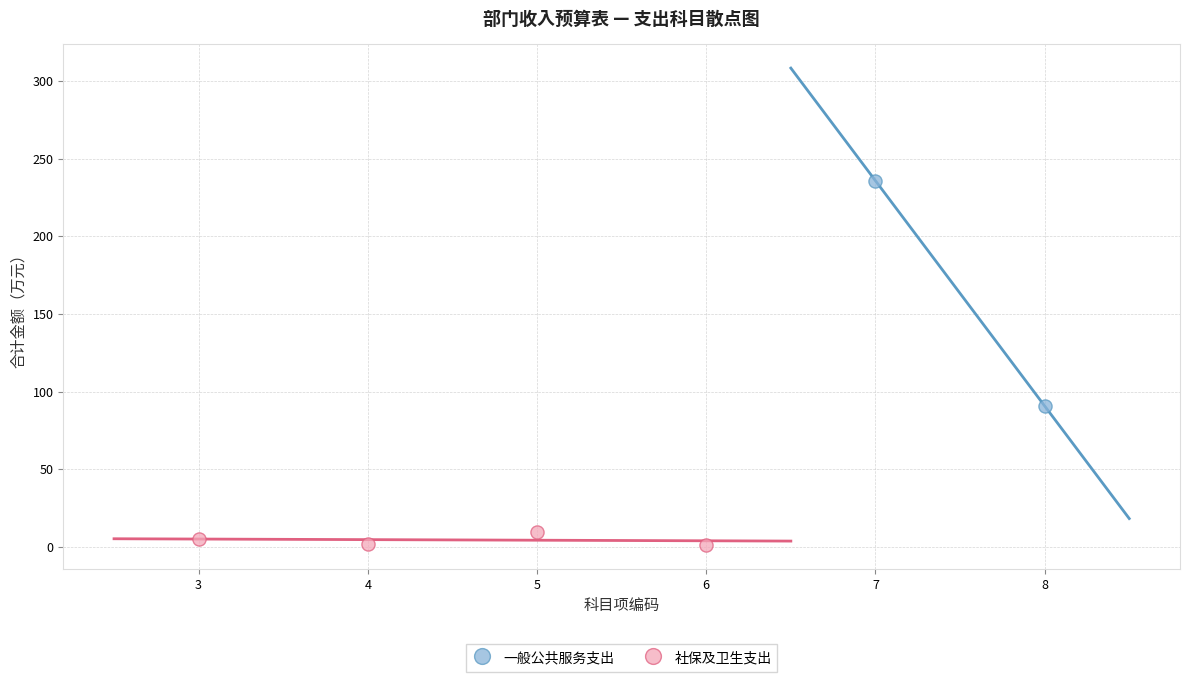

Which series has the largest Y range (max minus min)?

一般公共服务支出